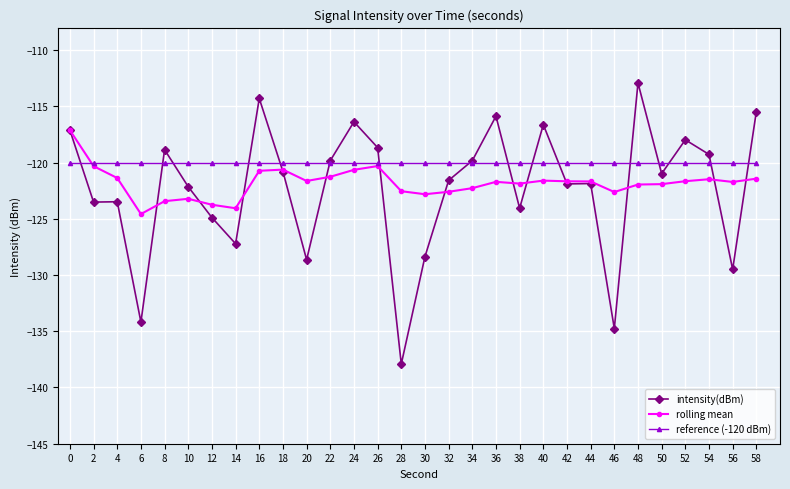

True or false: reference (-120 dBm) and rolling mean intersect in this chart.

True